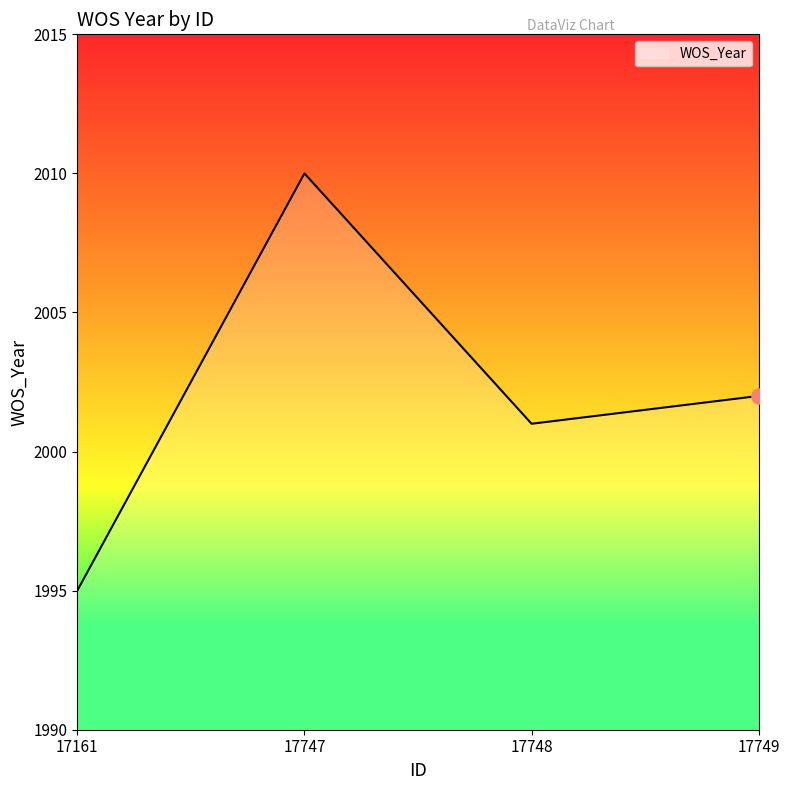

Between 17749 and 17748, which is larger?

17749